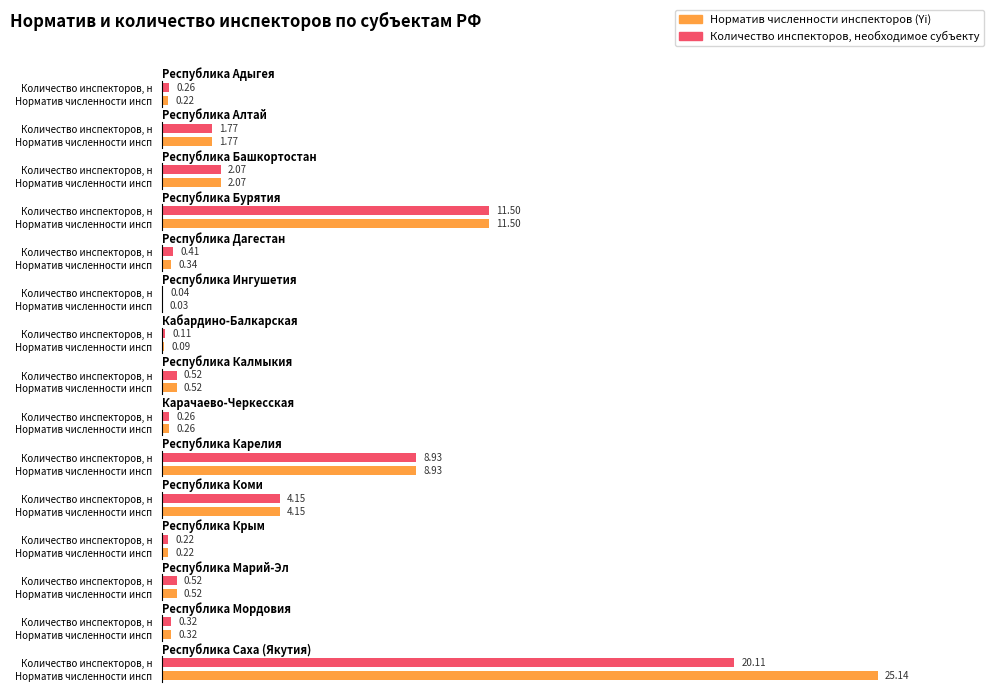

The Количество инспекторов, необходимое субъекту series shows 1.8 at Республика Алтай. True or false?

True